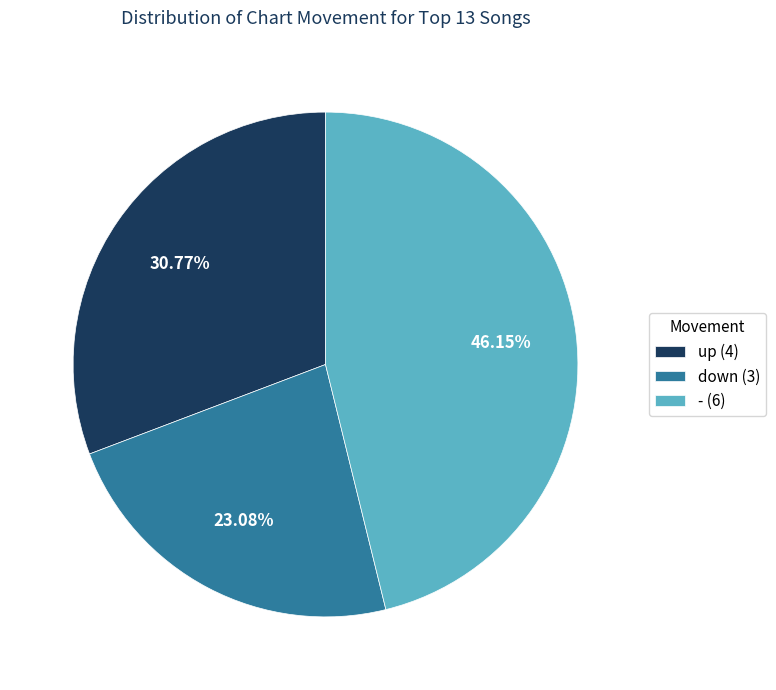

What is the largest slice in the pie chart?

-